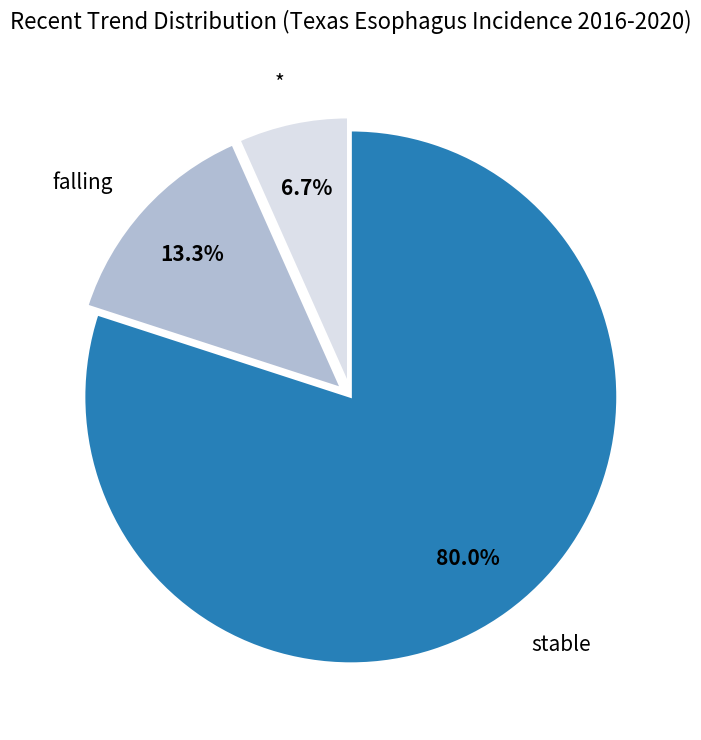

Which has a higher value, stable or falling?

stable